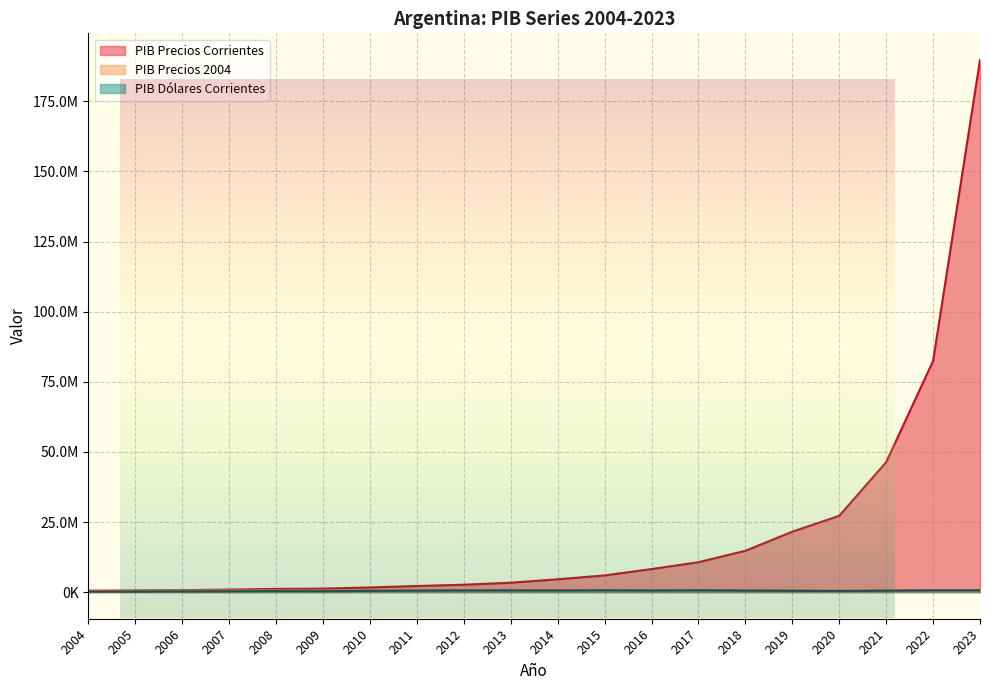

Is the value of PIB Precios Corrientes at 2019 greater than the value of PIB Precios 2004 at 2022?

Yes